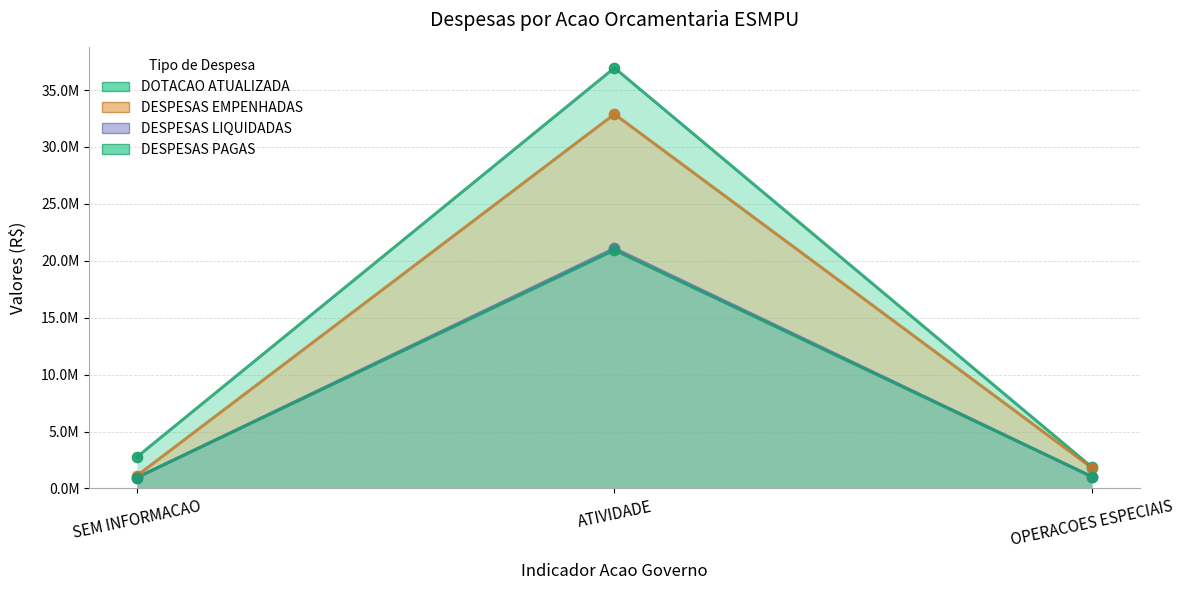

Which series contains the highest Y value?

DOTACAO ATUALIZADA